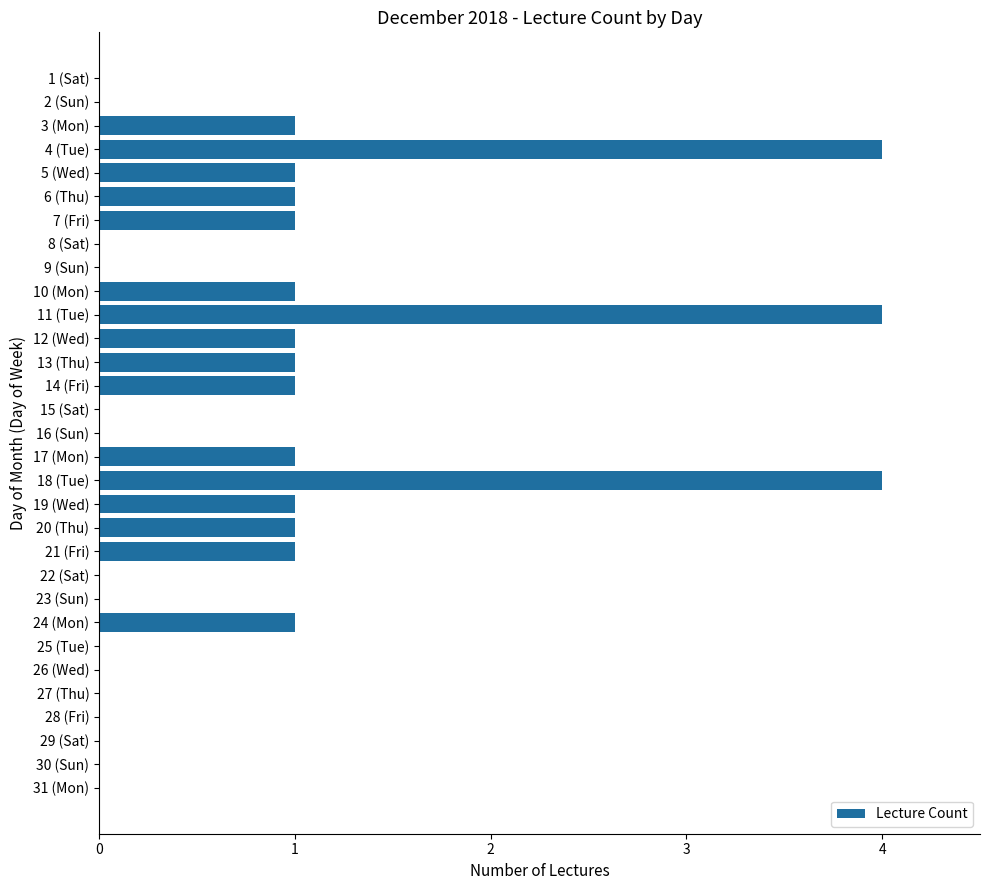

What is the greatest value displayed?

4